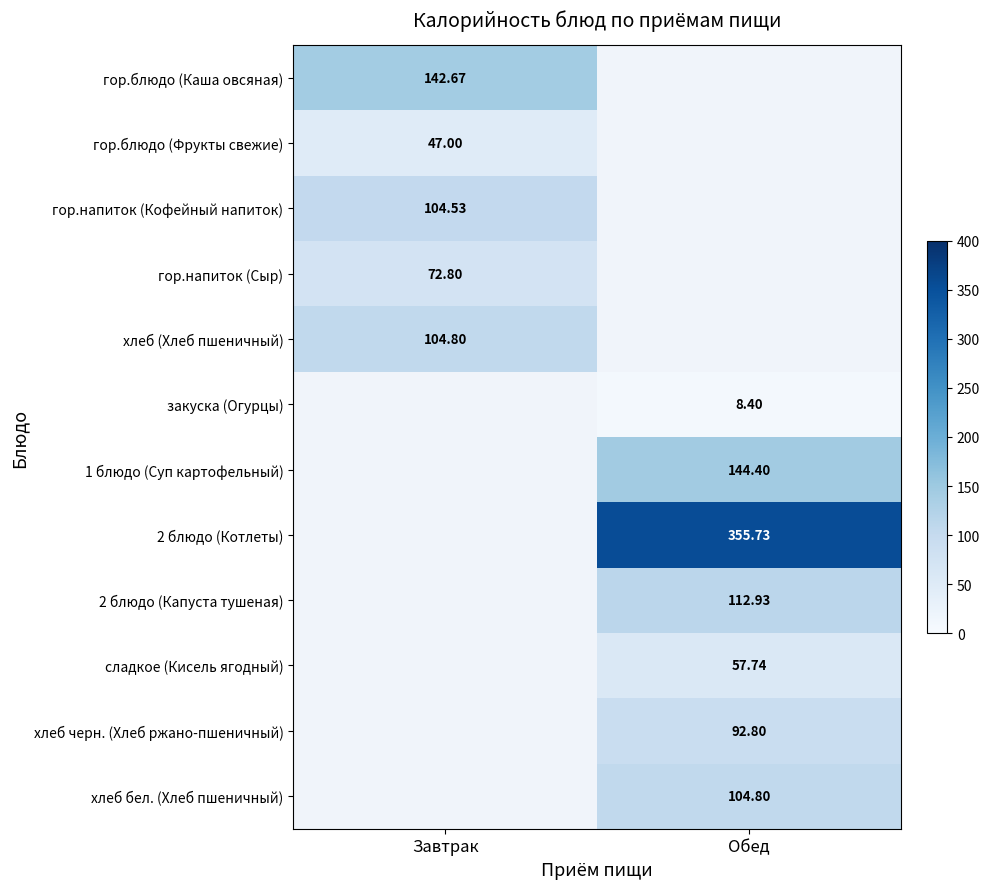

Is the value of 2 блюдо (Капуста тушеная) at Обед greater than the value of гор.блюдо (Каша овсяная) at Завтрак?

No